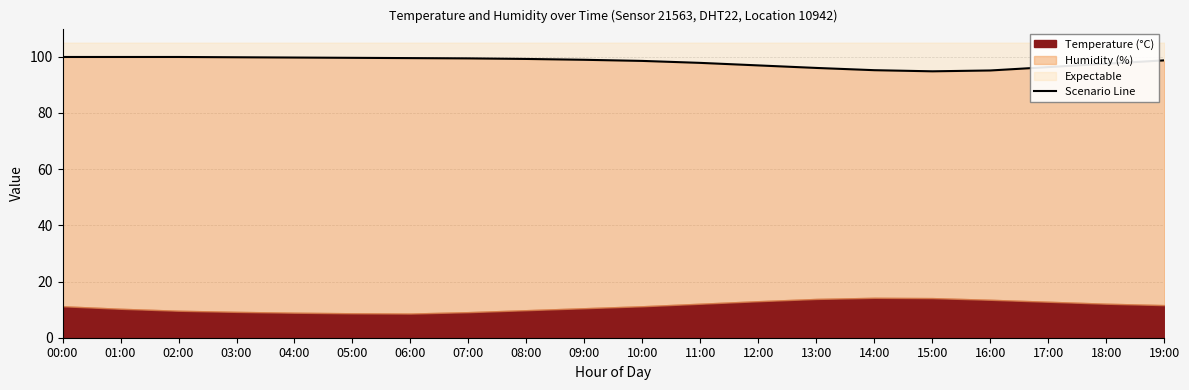

How many points are lower than both their immediate neighbors (excluding endpoints)?

1